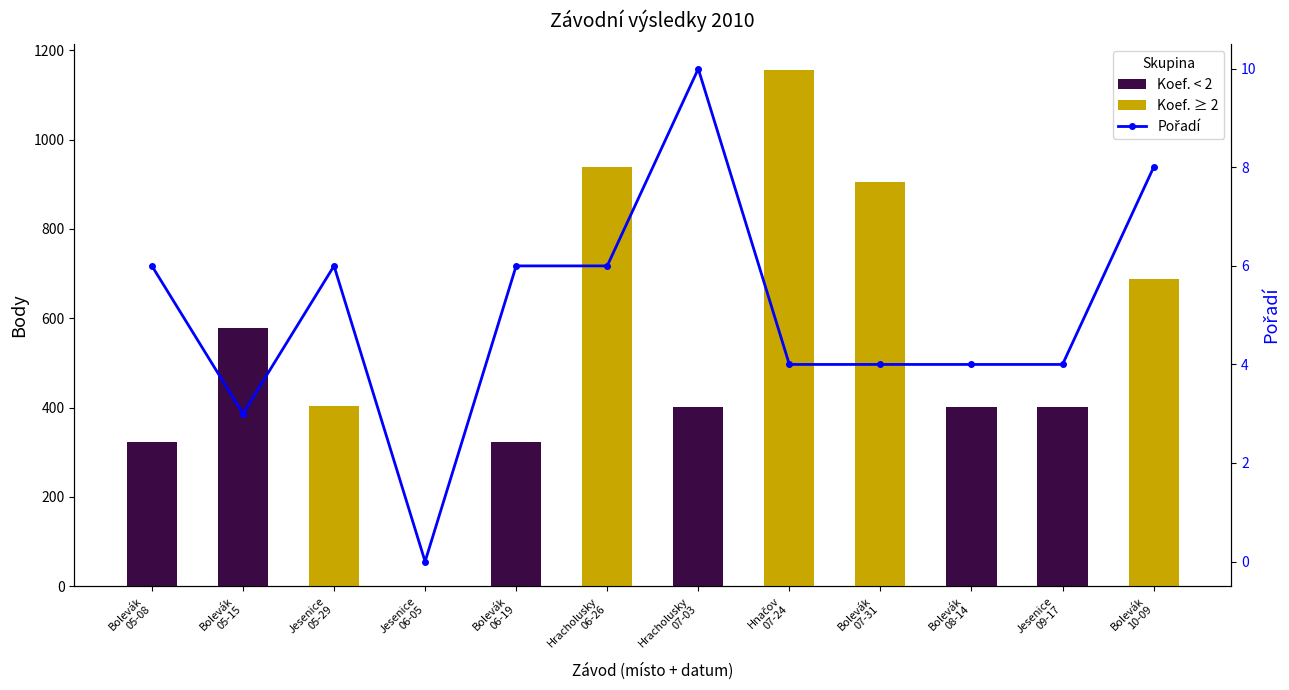

List the labels in order of value, smallest first.

Jesenice
06-05, Bolevák
05-15, Hnačov
07-24, Bolevák
07-31, Bolevák
08-14, Jesenice
09-17, Bolevák
05-08, Jesenice
05-29, Bolevák
06-19, Hracholusky
06-26, Bolevák
10-09, Hracholusky
07-03